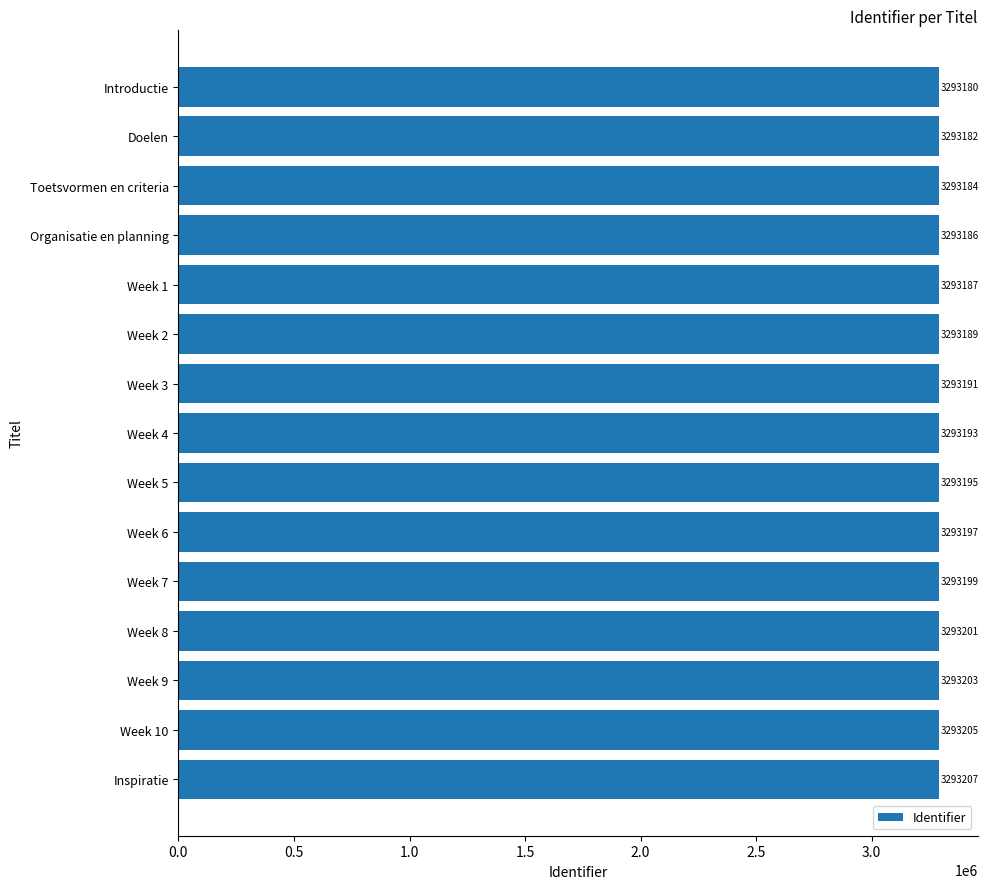

Is it true that the value at Inspiratie is 5242930?

False